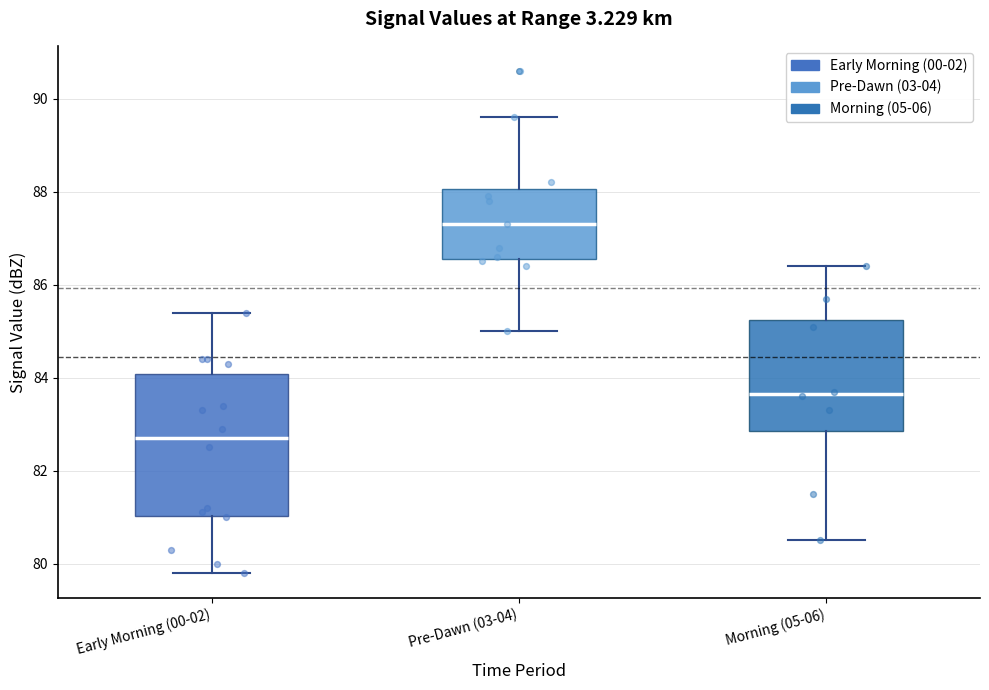

Reading left to right, transcribe this box plot: for each box, give where its median line is, the range the box spans, and where its two whiskers end, as read against the y-axis. The values are not printed on the chart, so give them approximately, as read against the axis.

Early Morning (00-02): median 82.8, box 81.0 to 84.0, whiskers 79.8 to 85.4
Pre-Dawn (03-04): median 87.4, box 86.6 to 88.0, whiskers 85.0 to 89.6
Morning (05-06): median 83.6, box 82.8 to 85.2, whiskers 80.6 to 86.4